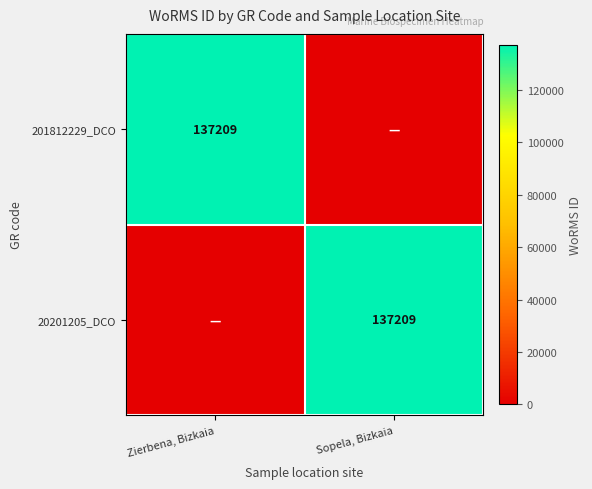

How many distinct data groups are displayed?

2